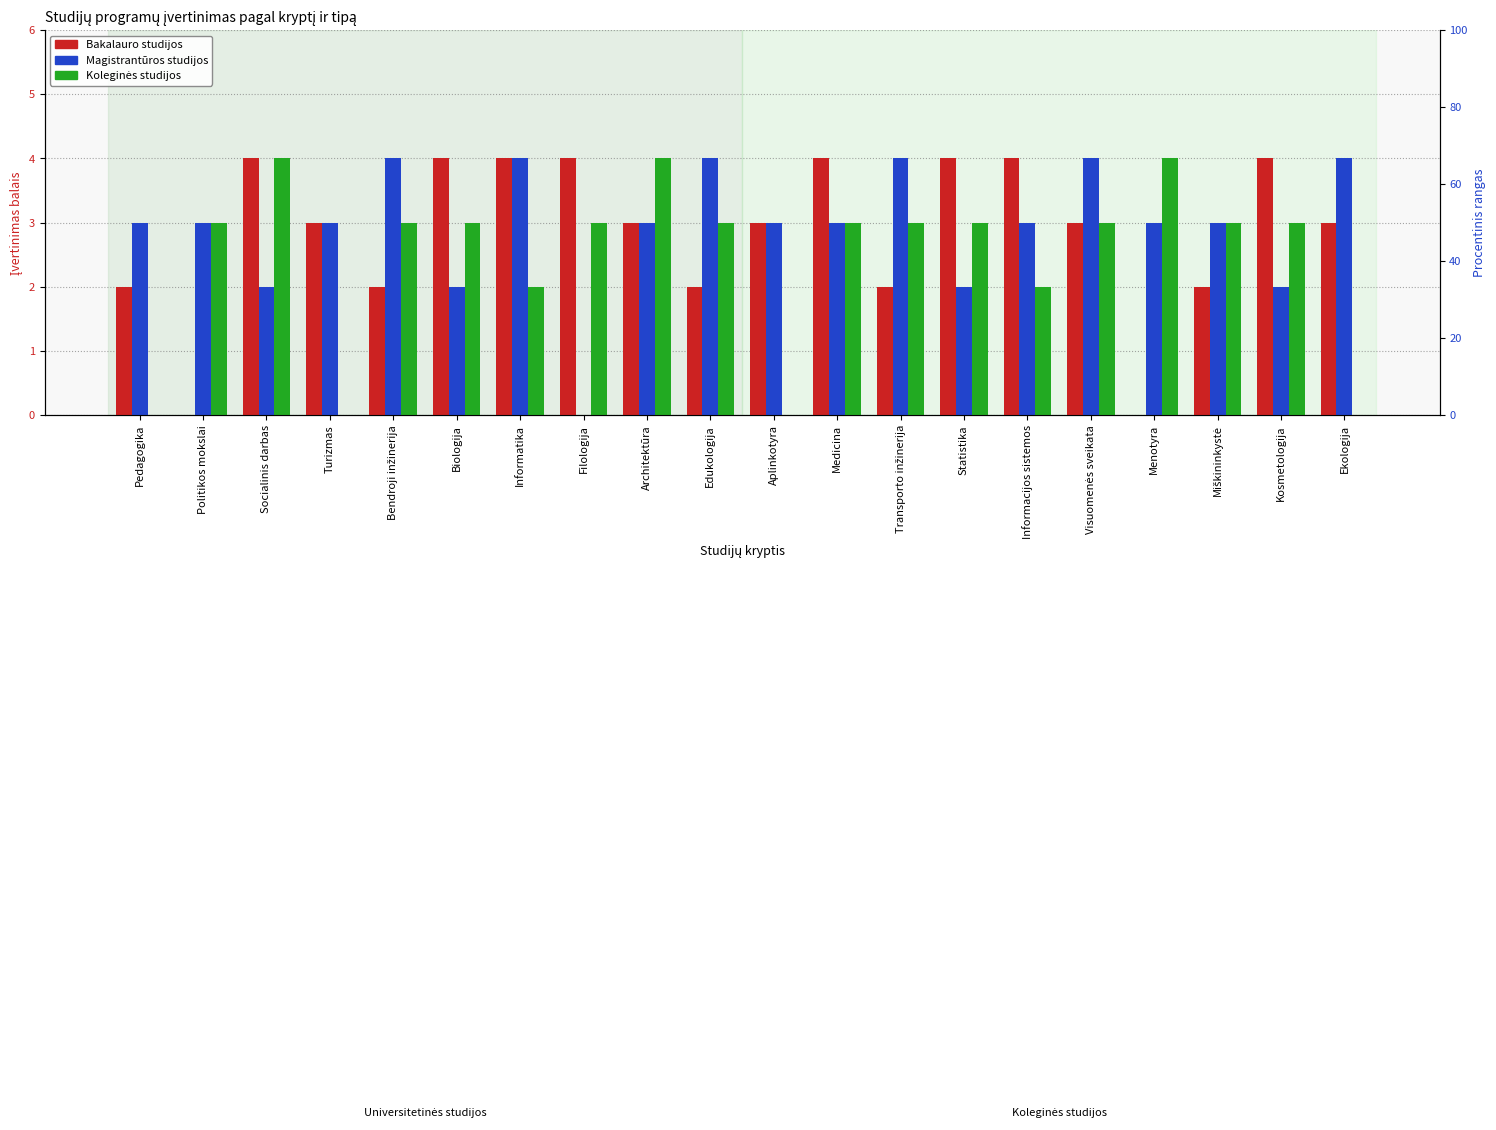

What are all the series names shown in the legend?

Bakalauro studijos, Magistrantūros studijos, Koleginės studijos